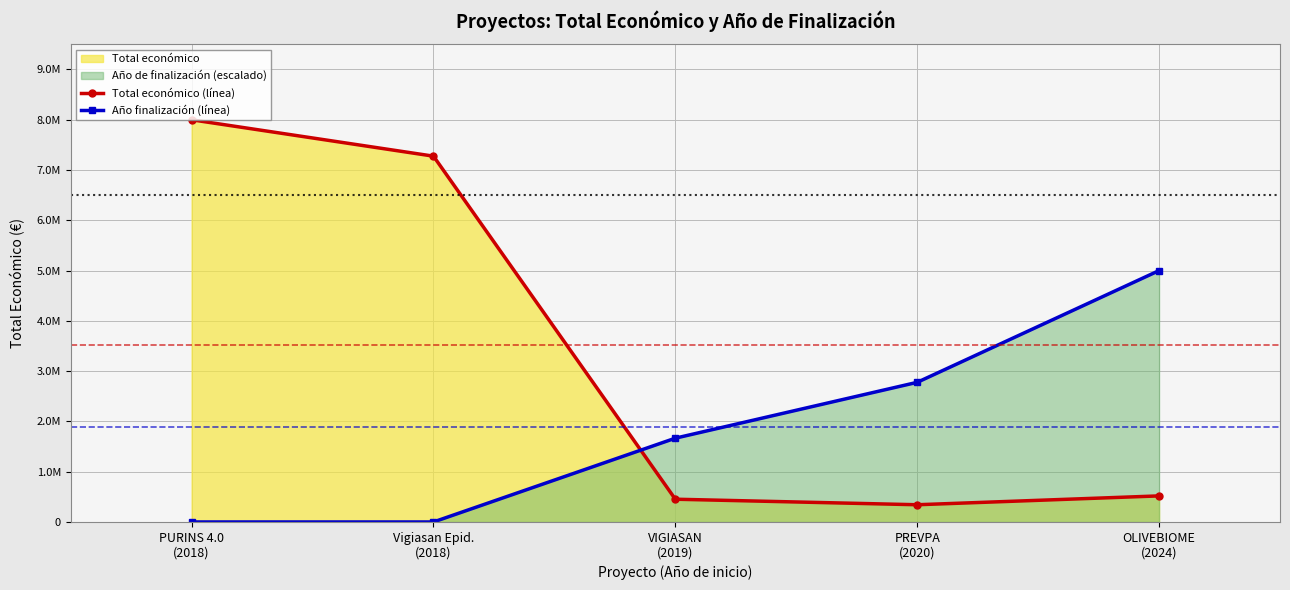

Where do Total económico (línea) and Año finalización (línea) first cross each other?

Vigiasan Epid.
(2018) and VIGIASAN
(2019)